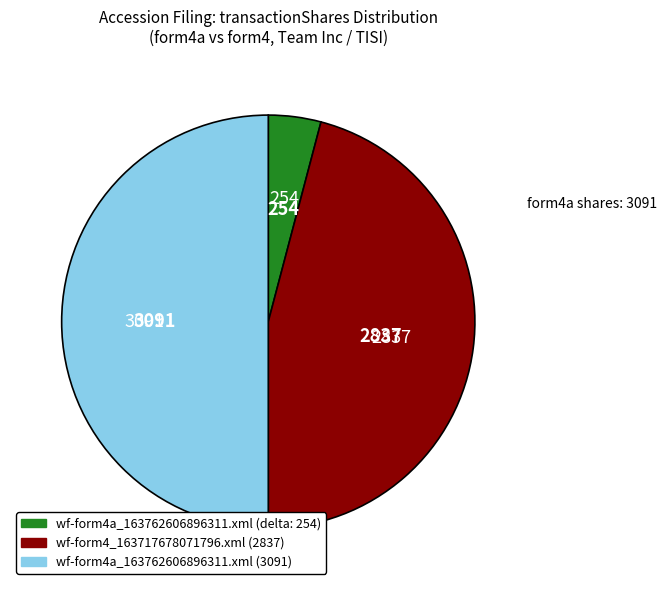

Count the number of slices in the pie.

3